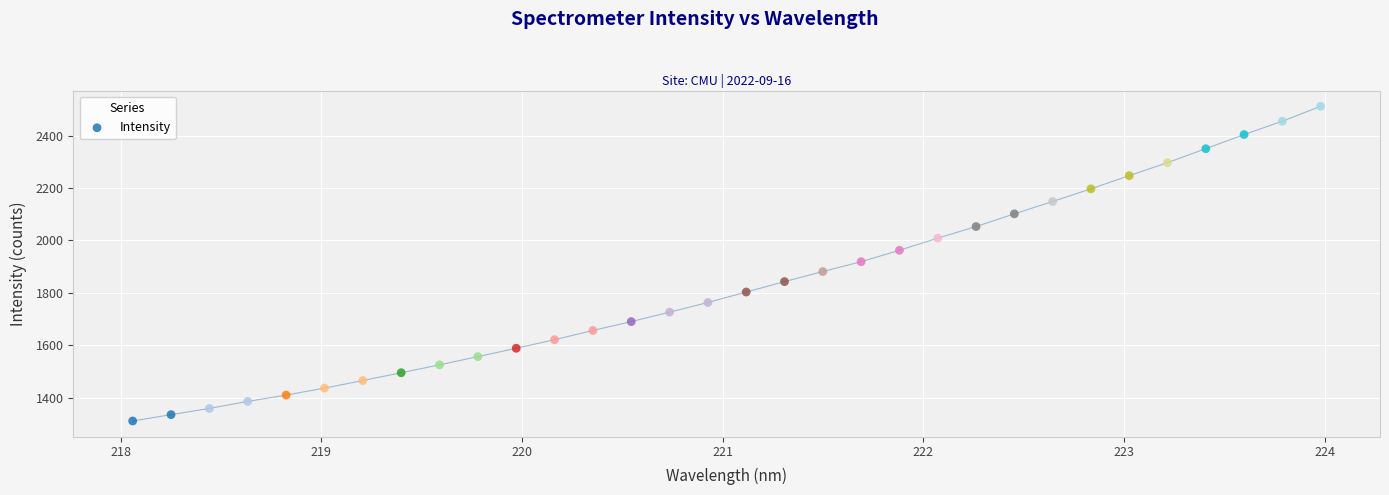

What is the range of X values (max minus min)?

5.9